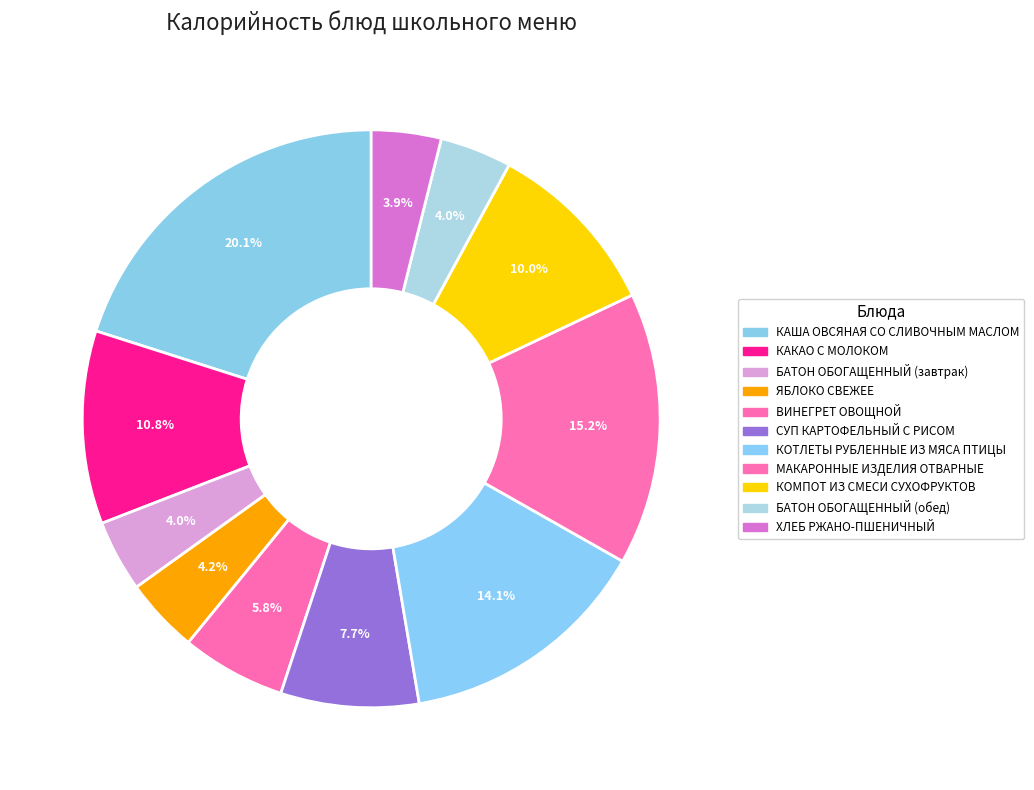

How many segments does this pie chart have?

11